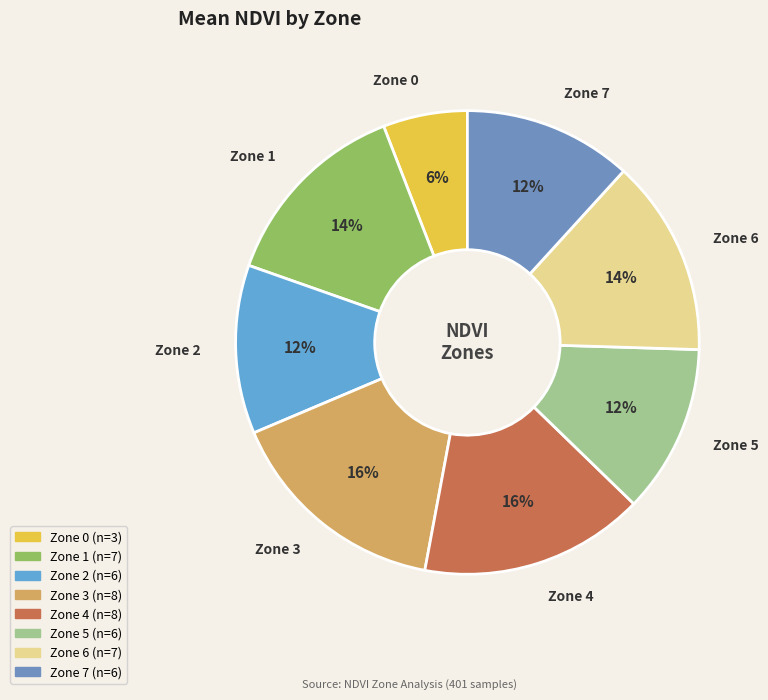

What percentage is the Zone 7 slice, to the nearest percent?

12%